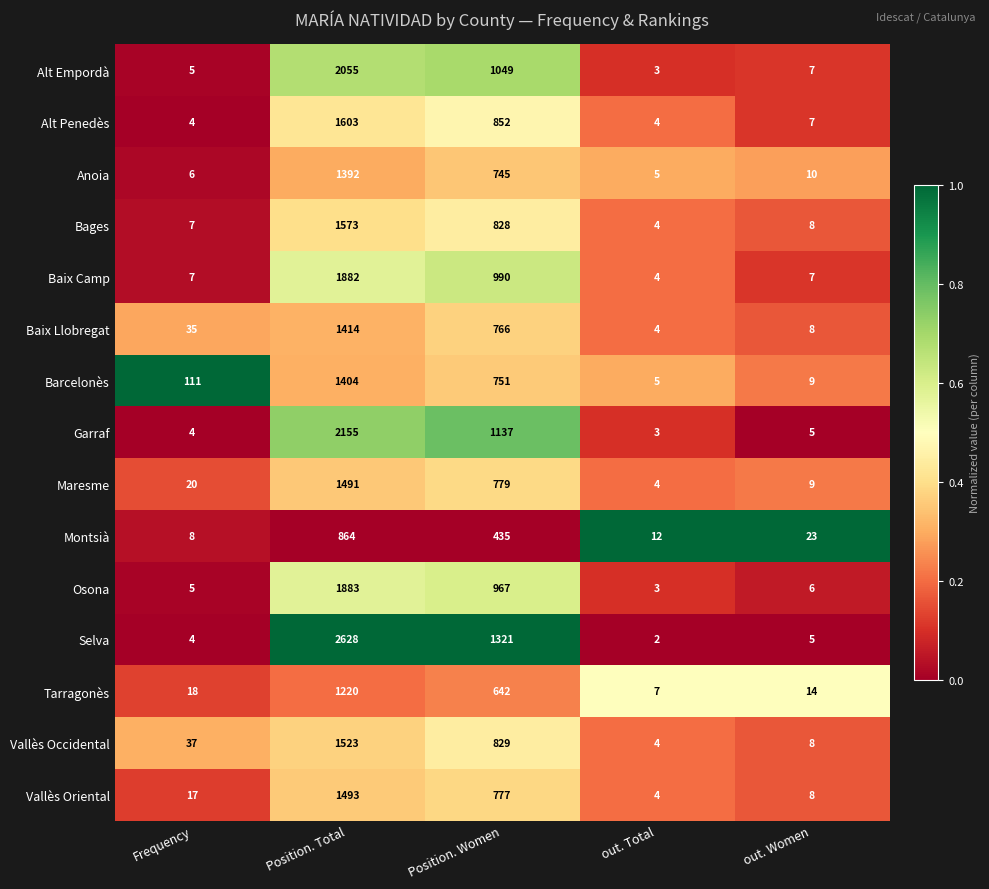

What is the average value of the Anoia series?

432